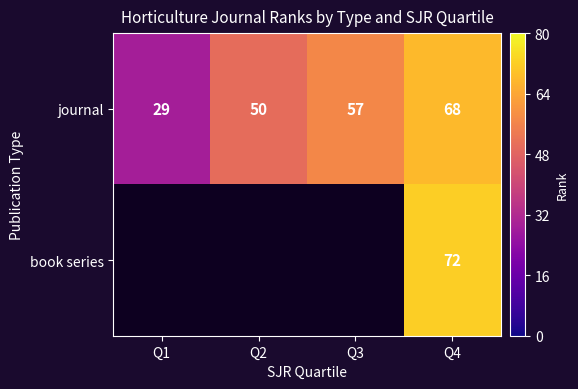

Between Q2 and Q1, which is larger?

Q2